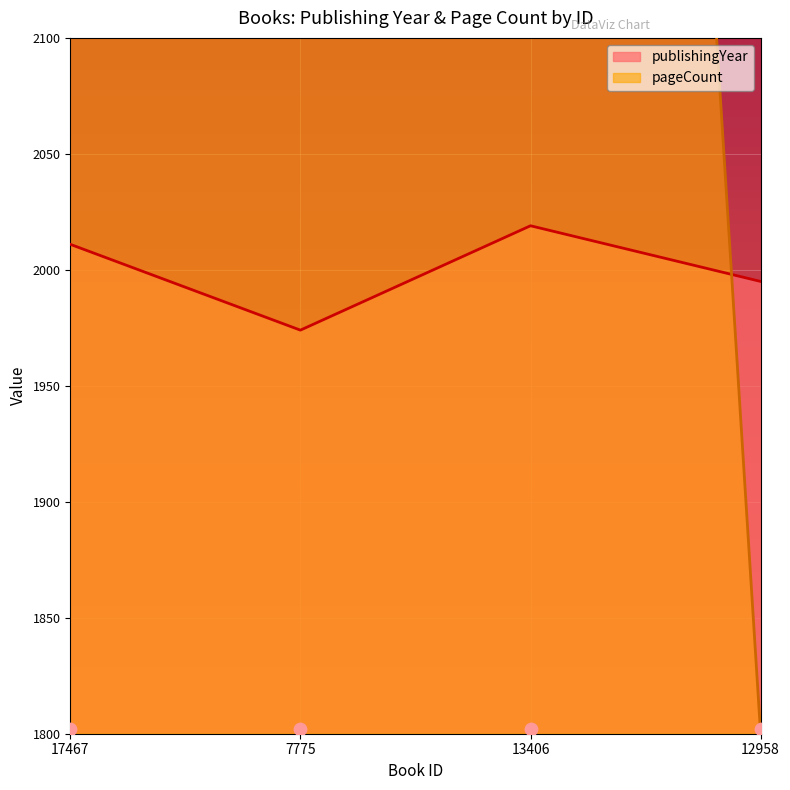

What are all the series names shown in the legend?

publishingYear, pageCount